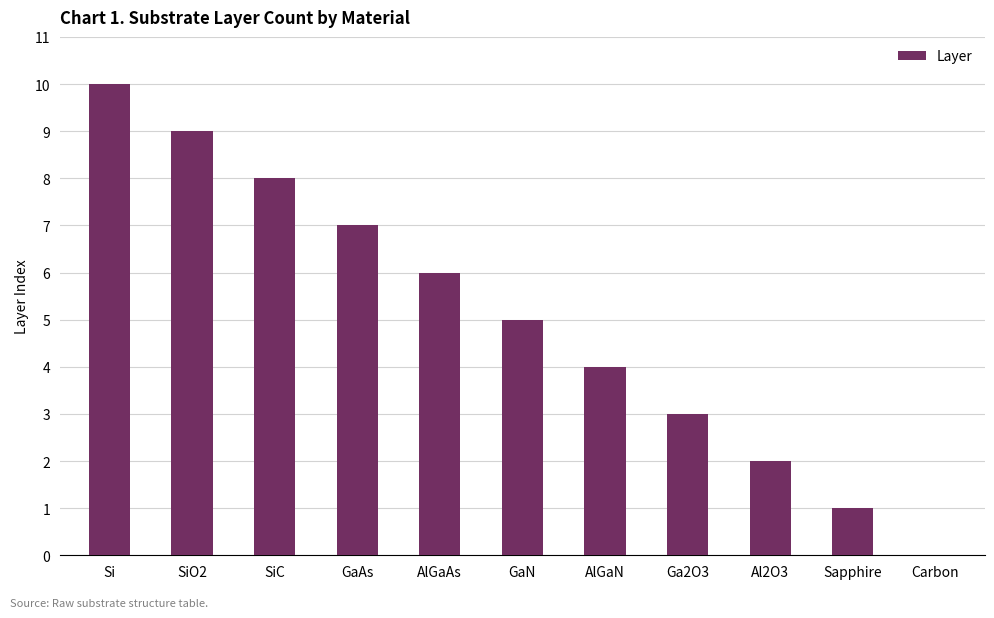

True or false: the data shows 2 at AlGaN.

False